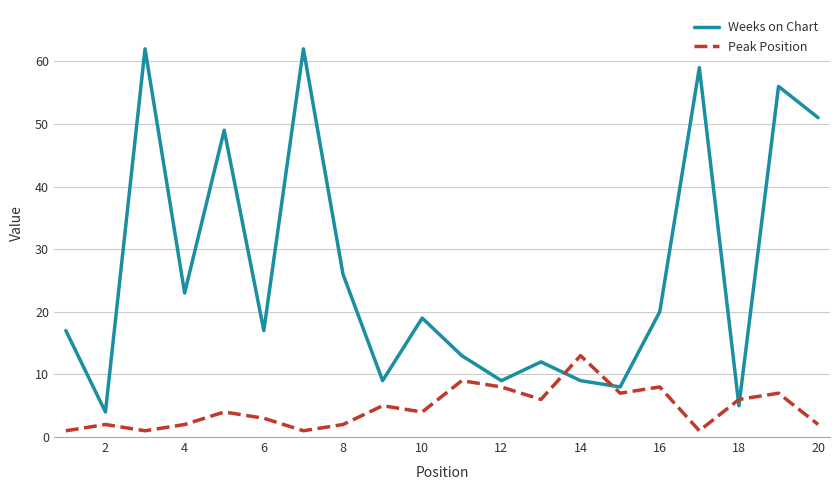

What is the average value of the Peak Position series?

5